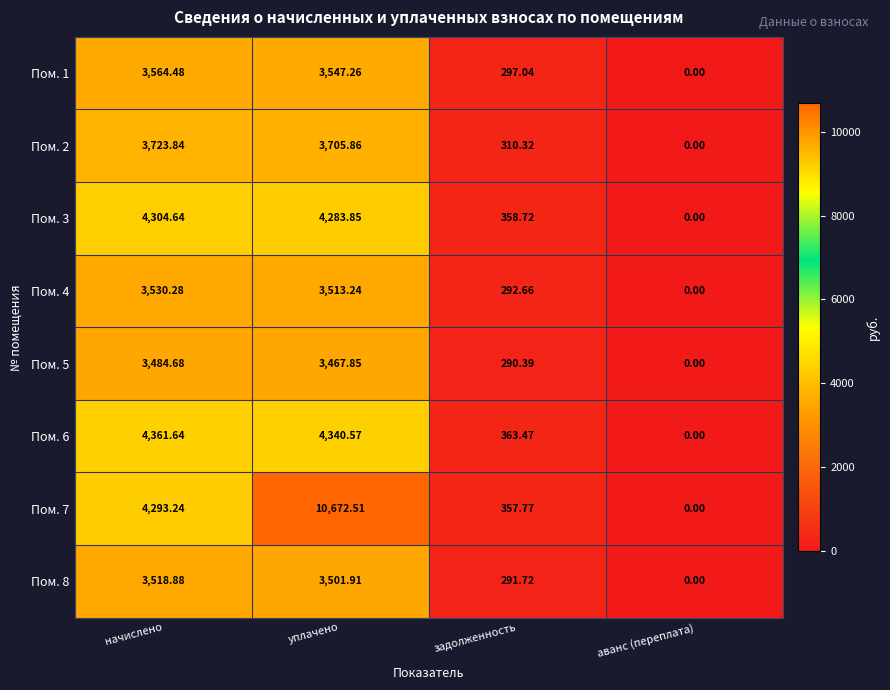

List the labels in order of Пом. 4 value, smallest first.

аванс (переплата), задолженность, уплачено, начислено